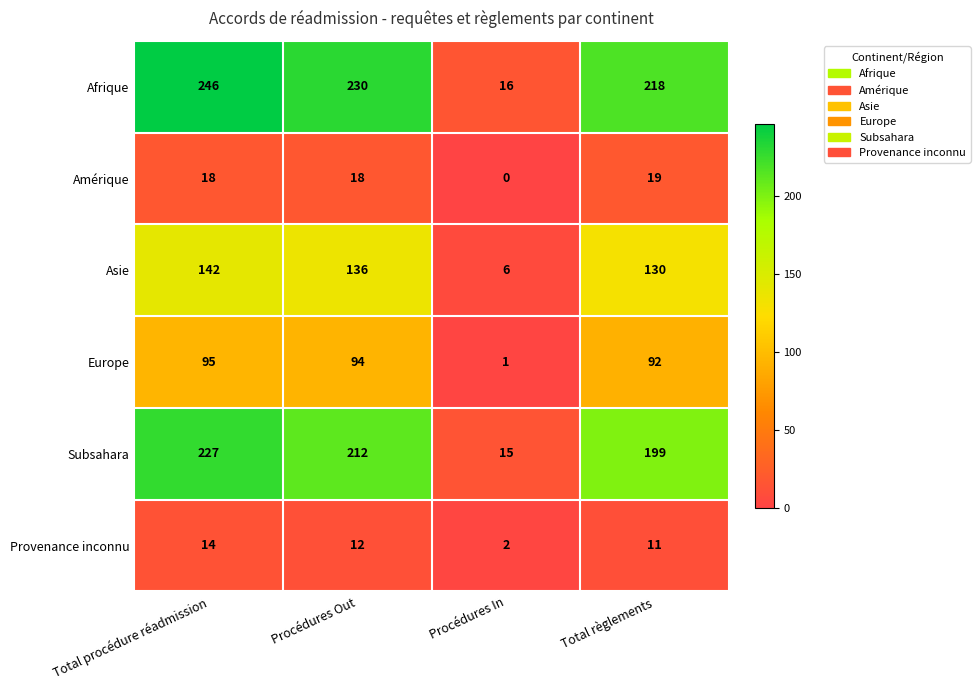

The value of Subsahara at Total règlements is 67. True or false?

False